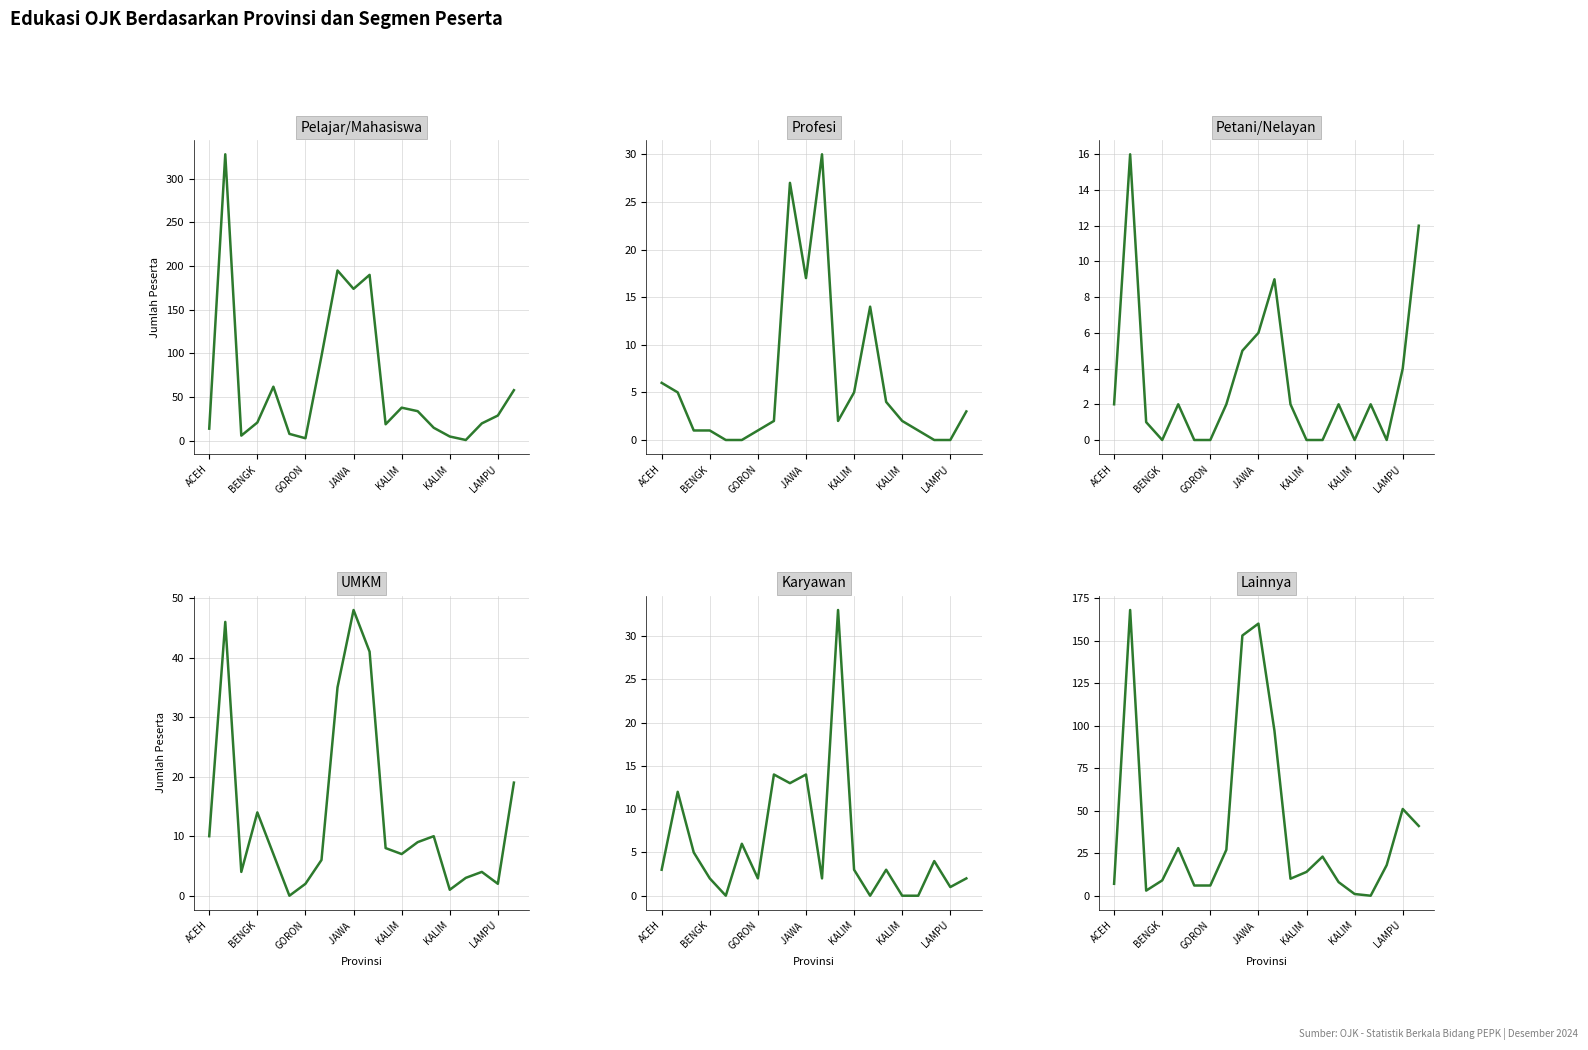

Which series has the largest total across all categories?

Pelajar/Mahasiswa